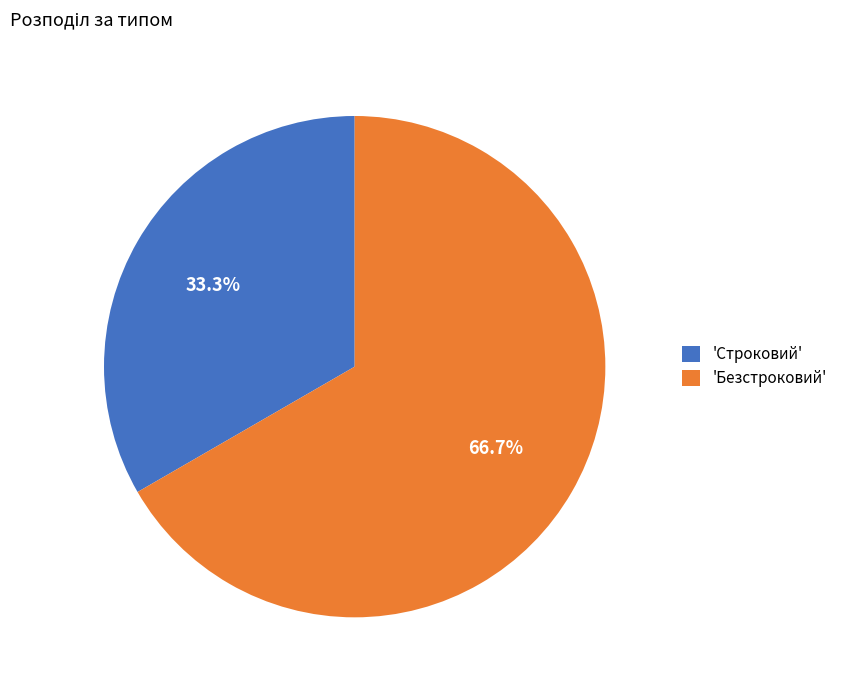

What is the ratio of the value at 'Безстроковий' to the value at 'Строковий'?

2.0